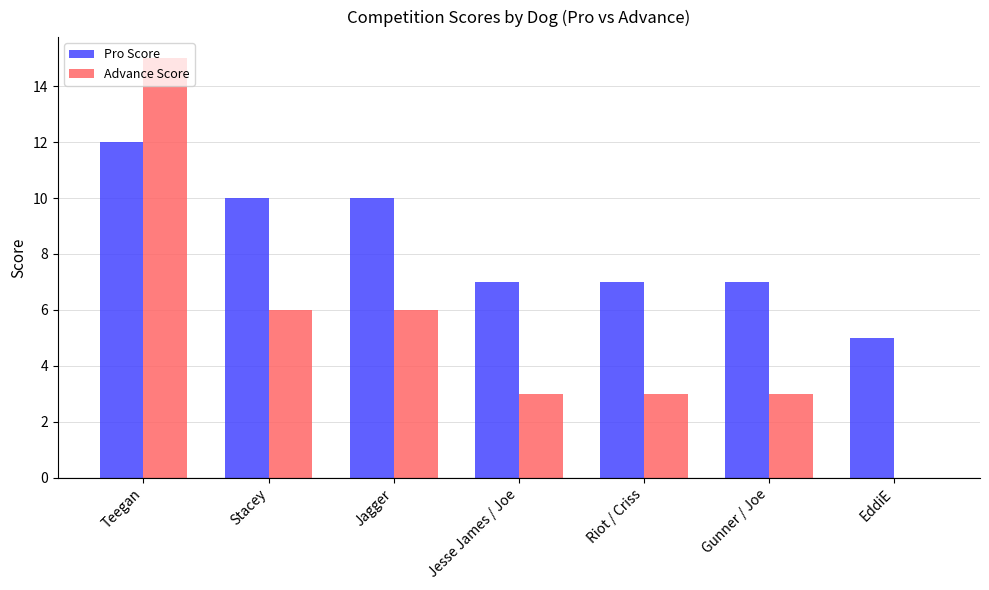

What are all the series names shown in the legend?

Pro Score, Advance Score